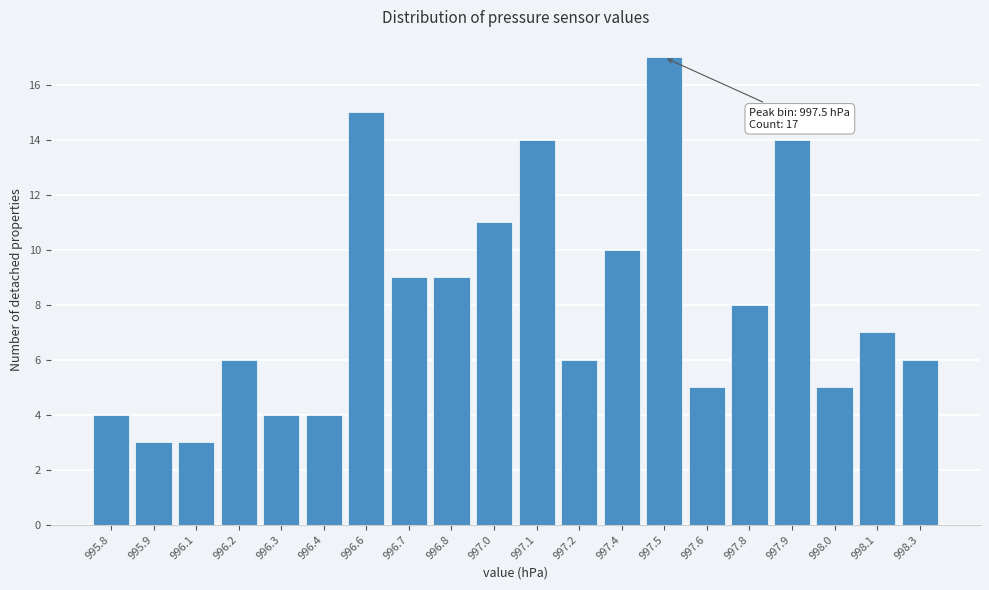

Reading right to left, transcribe all the data shown in this chart.

6	7	5	14	8	5	17	10	6	14	11	9	9	15	4	4	6	3	3	4